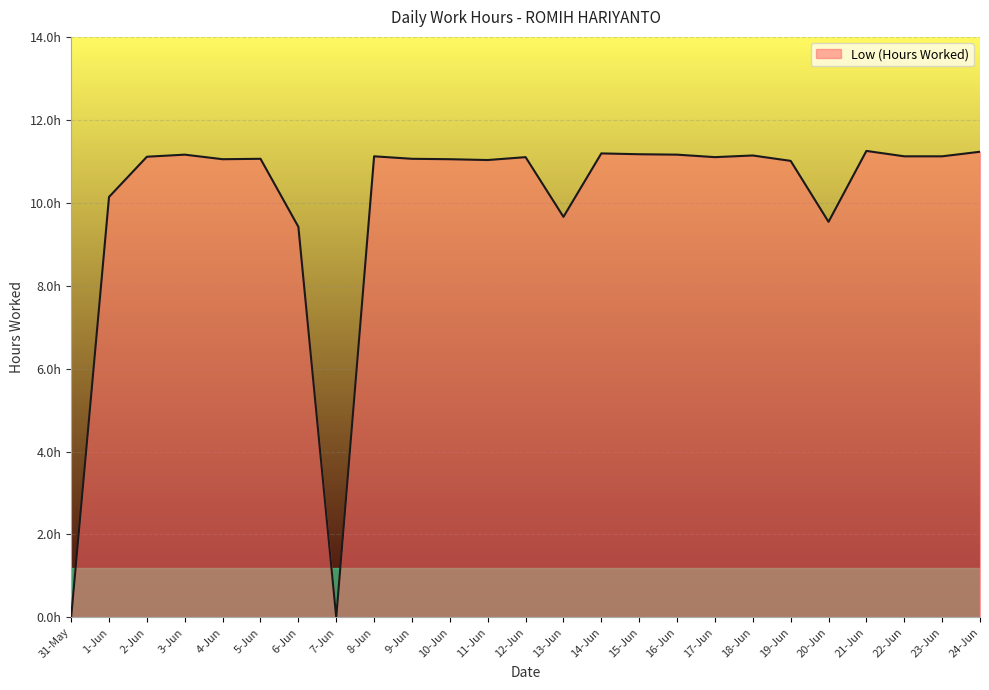

List the labels in order of value, largest first.

21-Jun, 24-Jun, 14-Jun, 15-Jun, 3-Jun, 16-Jun, 18-Jun, 8-Jun, 22-Jun, 23-Jun, 2-Jun, 12-Jun, 17-Jun, 5-Jun, 9-Jun, 4-Jun, 10-Jun, 11-Jun, 19-Jun, 1-Jun, 13-Jun, 20-Jun, 6-Jun, 31-May, 7-Jun